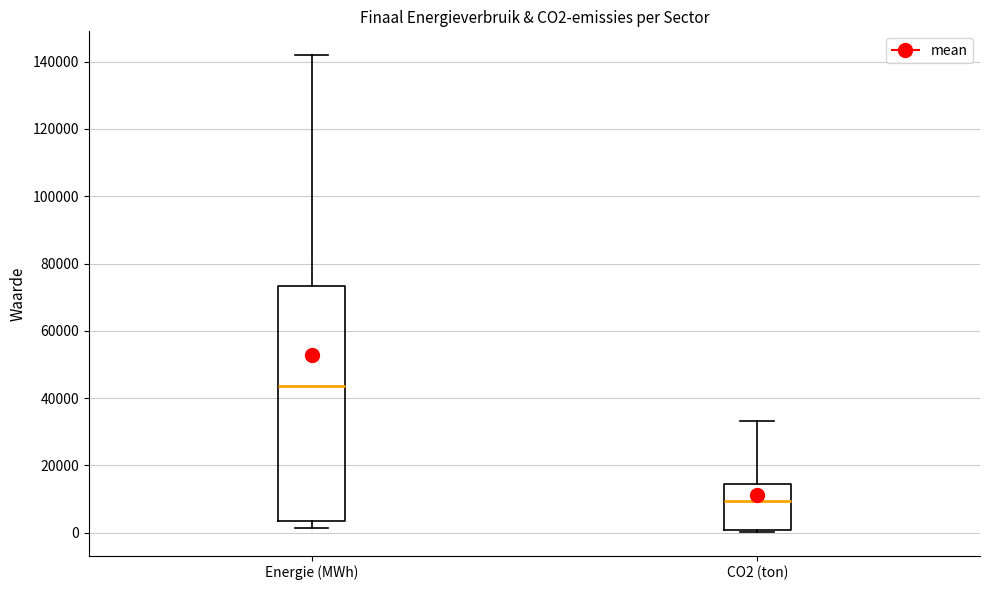

Comparing the boxes themselves (not the whiskers), which one is the tallest?

Energie (MWh)